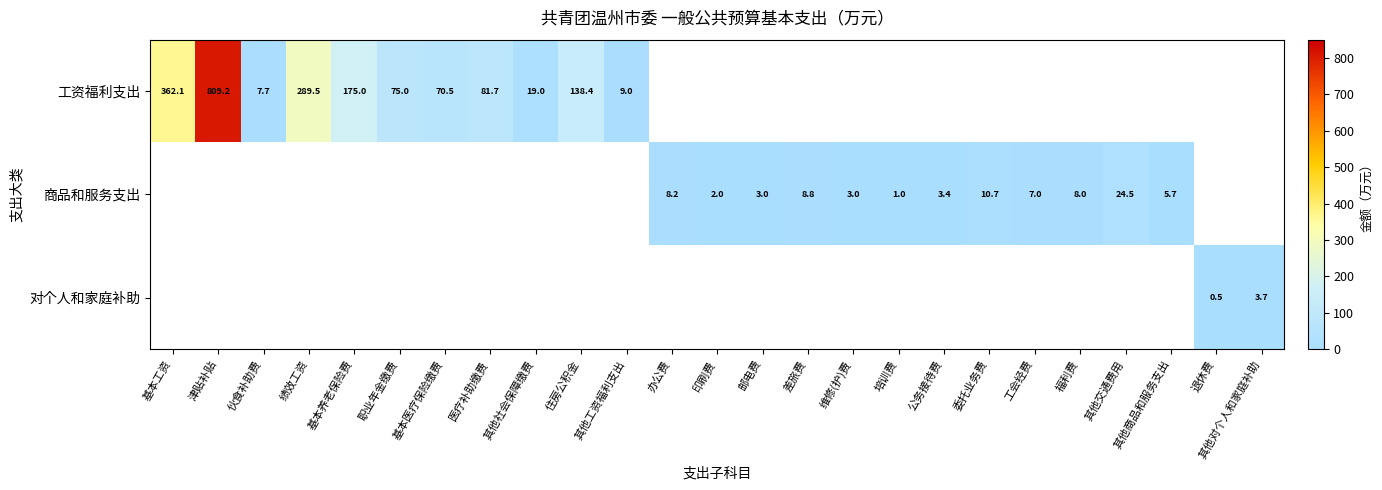

The value of 工资福利支出 at 其他工资福利支出 is 9.0. True or false?

True